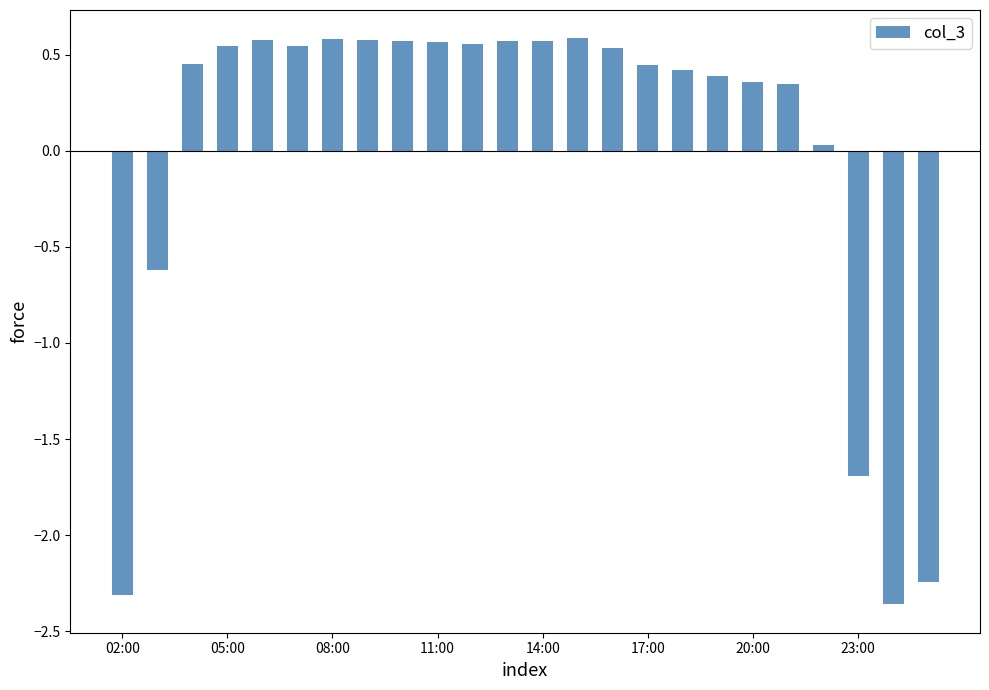

What is the difference between the second highest and minimum values?

2.9